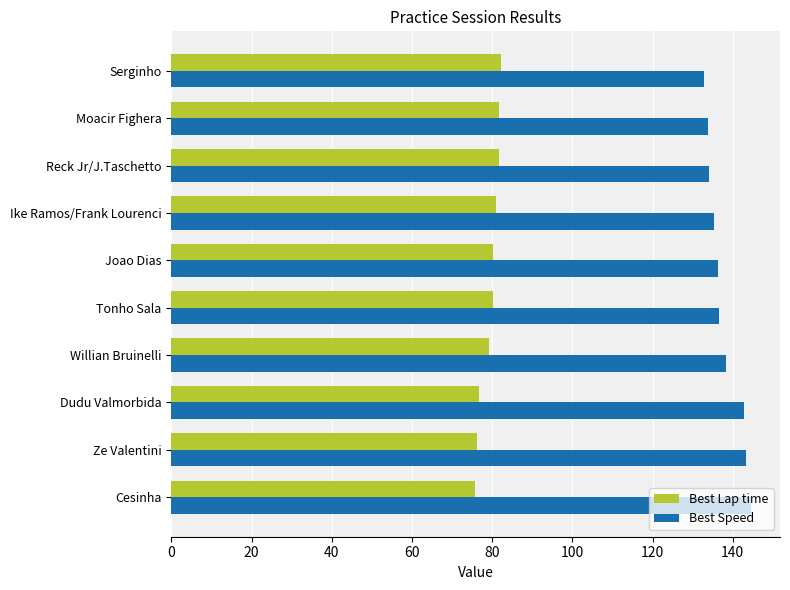

List the series in order of their overall mean, highest first.

Best Speed, Best Lap time